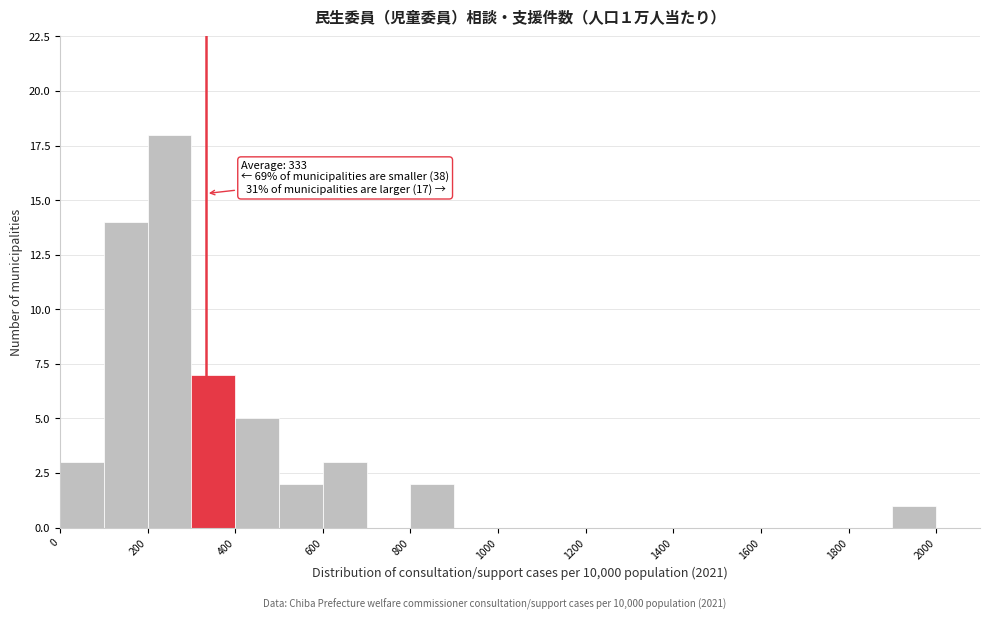

Which range on the x-axis has the tallest bar?

200 to 300